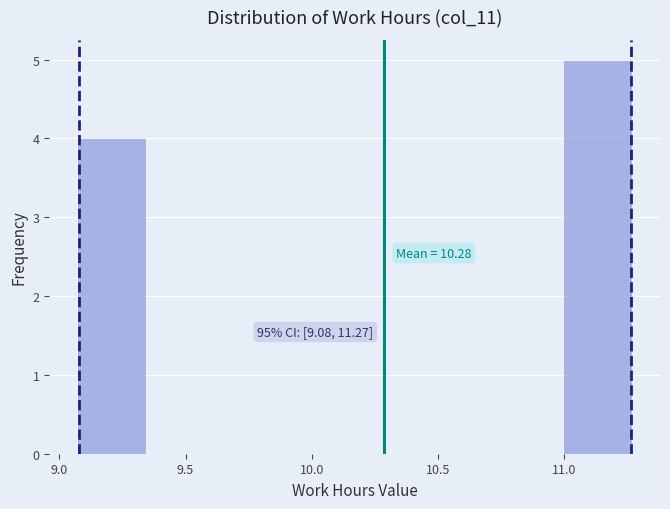

Which range on the x-axis has the tallest bar?

10.995 to 11.270